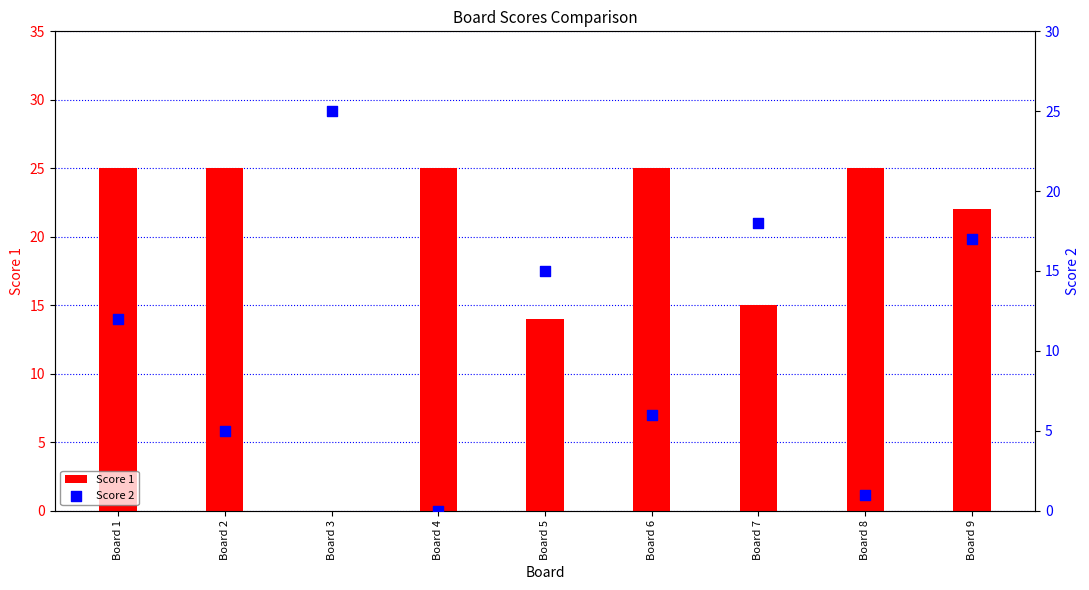

Which series has the largest Y range (max minus min)?

Score 1